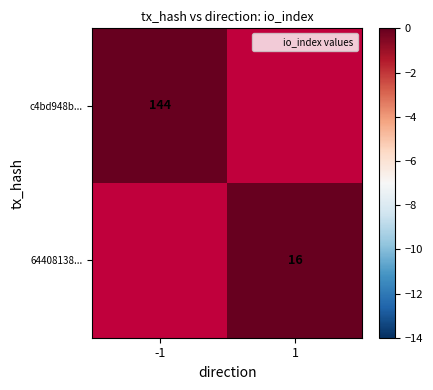

Is it true that c4bd948b... equals 144 at -1?

True